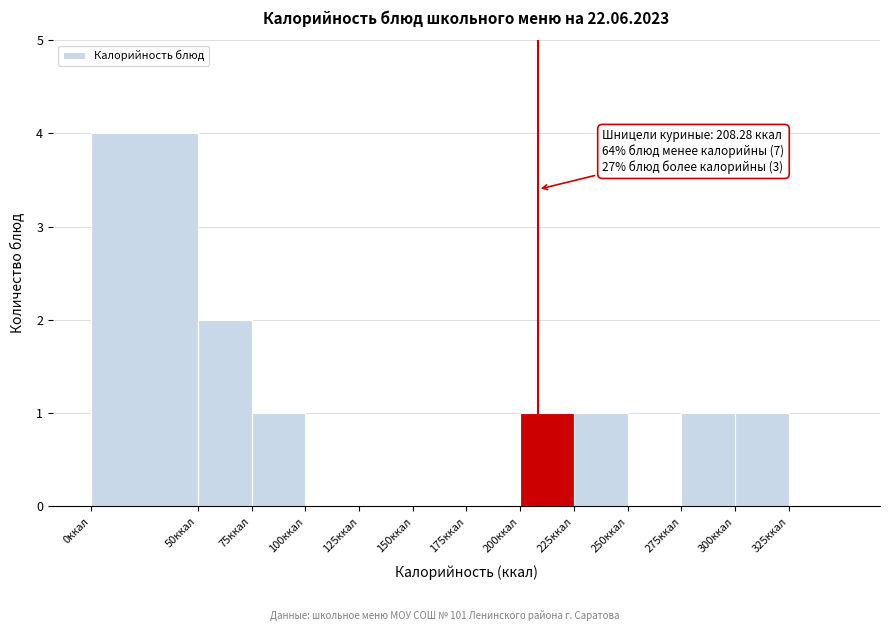

Which range on the x-axis has the tallest bar?

0 to 50